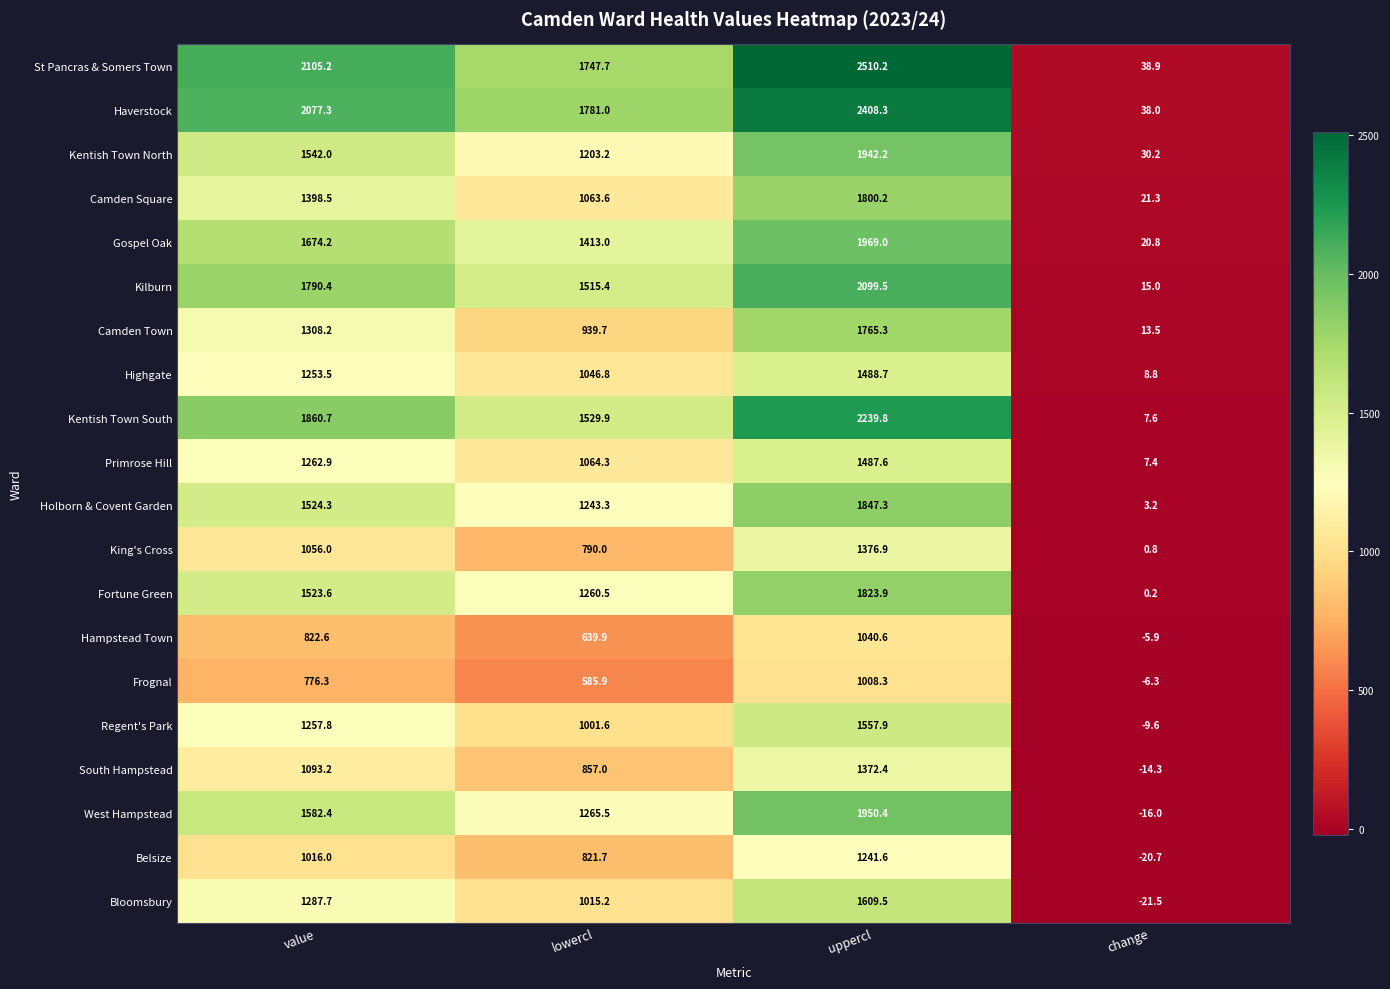

Which series changed the most between lowercl and uppercl?

Camden Town